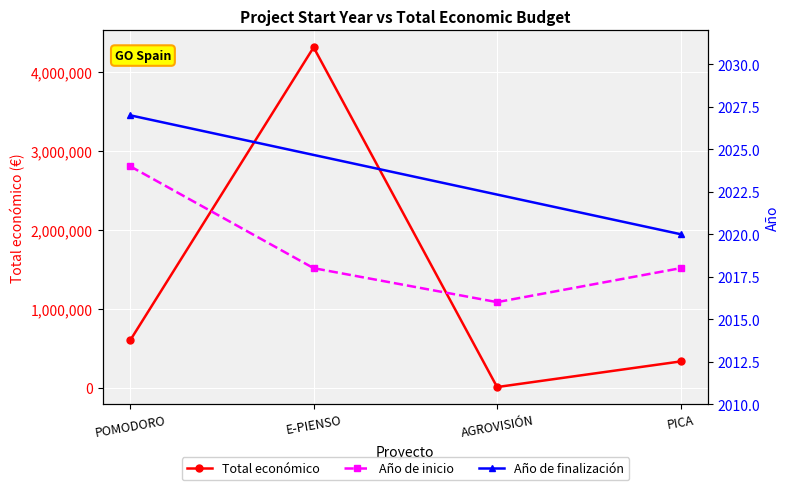

Rank the categories by Total económico value from highest to lowest.

E-PIENSO, POMODORO, PICA, AGROVISIÓN